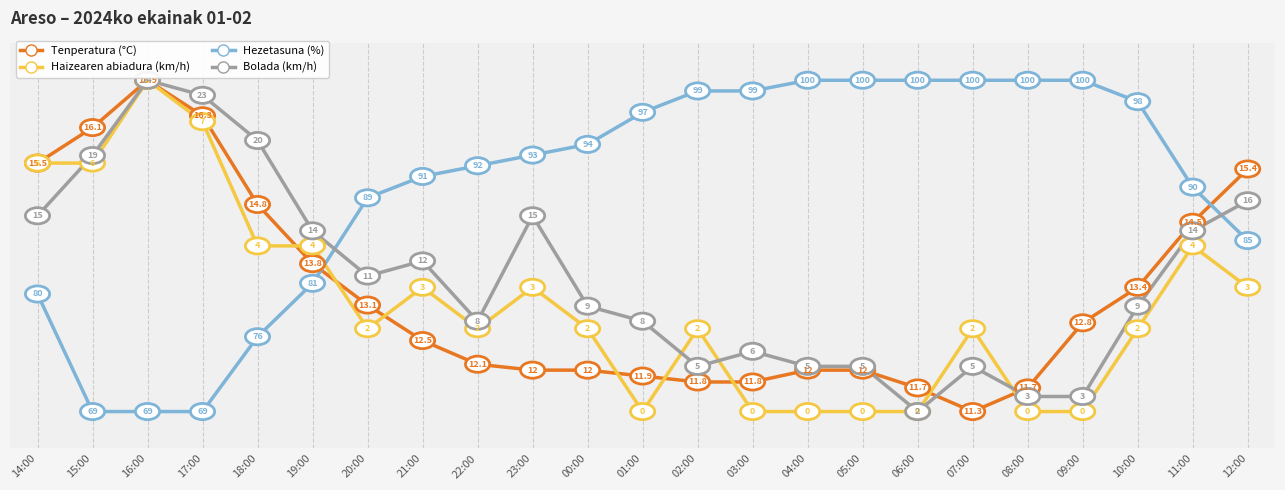

The Tenperatura (°C) series shows 3.3 at 01:00. True or false?

False